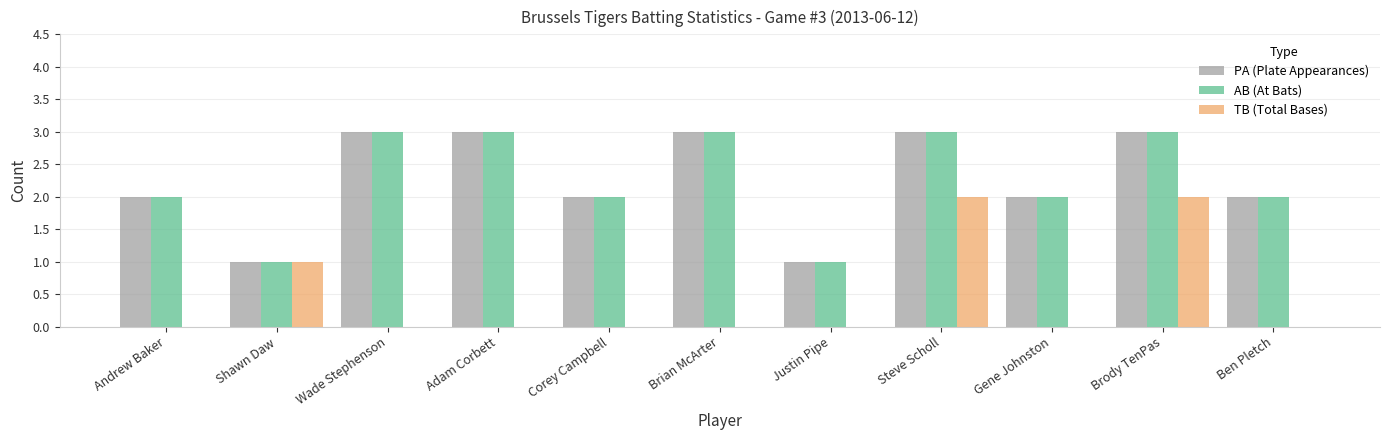

What is the greatest value displayed?

3